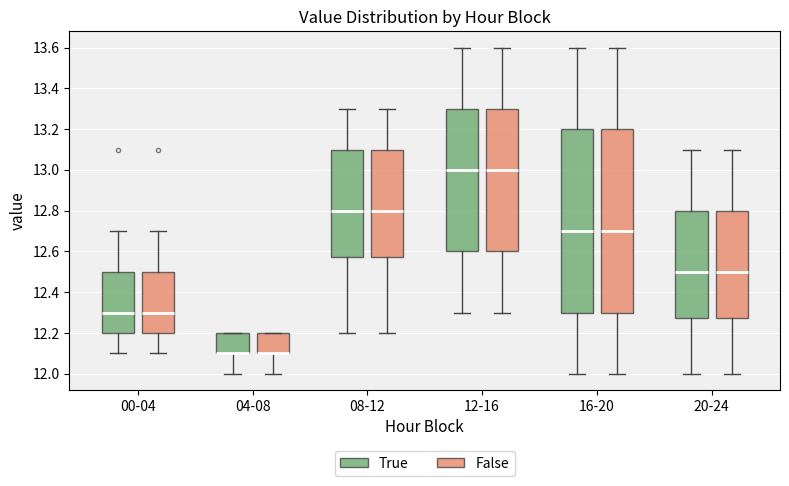

Where is the lower edge of the box for 12-16 (True) on the y-axis? The values are not printed on the chart, so give them approximately, as read against the axis.

12.60